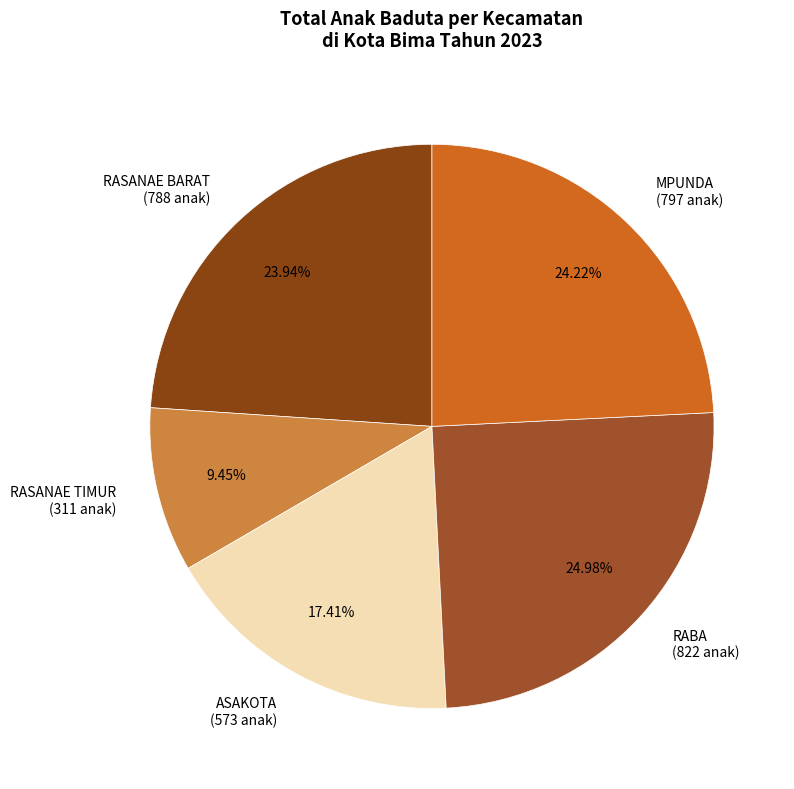

To the nearest percent, what is the combined percentage of MPUNDA and ASAKOTA?

42%